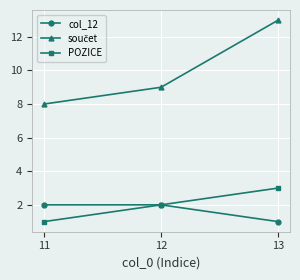

What is the spread (max minus min) of values at 11?

7